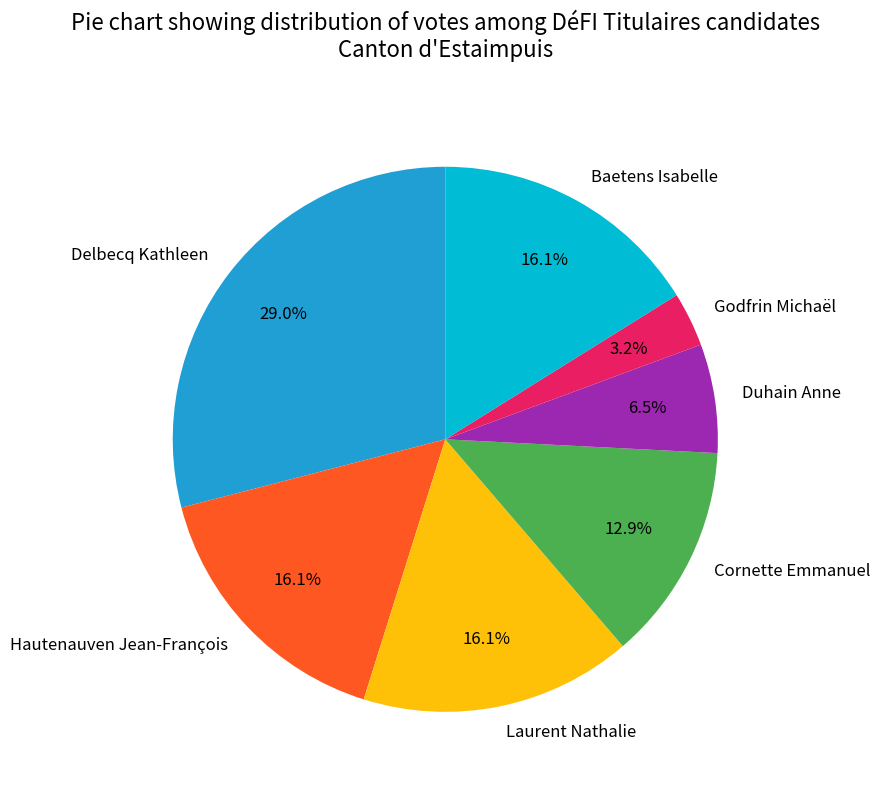

To the nearest percent, what portion does Hautenauven Jean-François represent?

16%